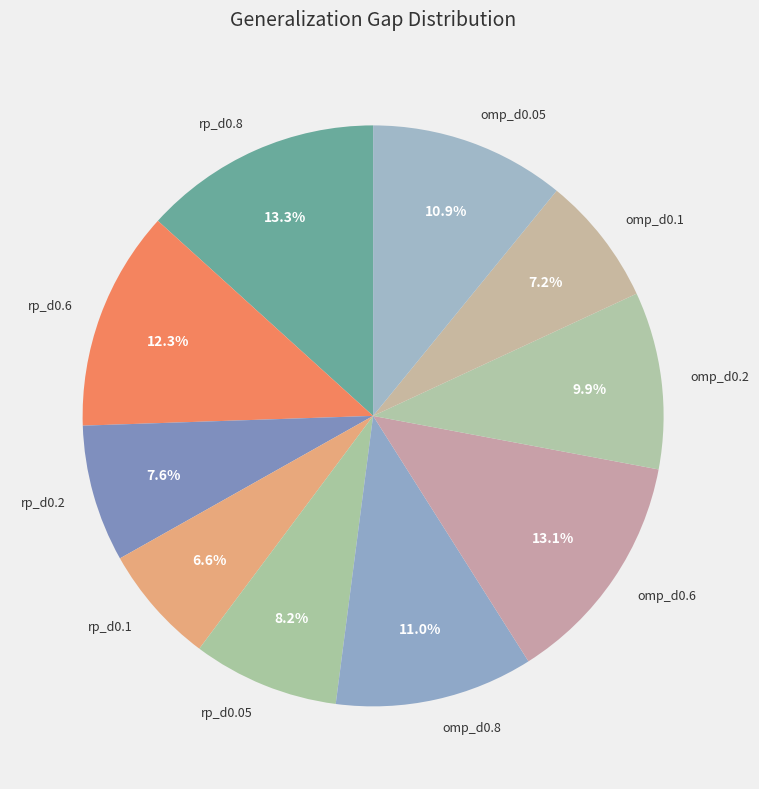

To the nearest percent, what percentage of the pie is omp_d0.05?

11%